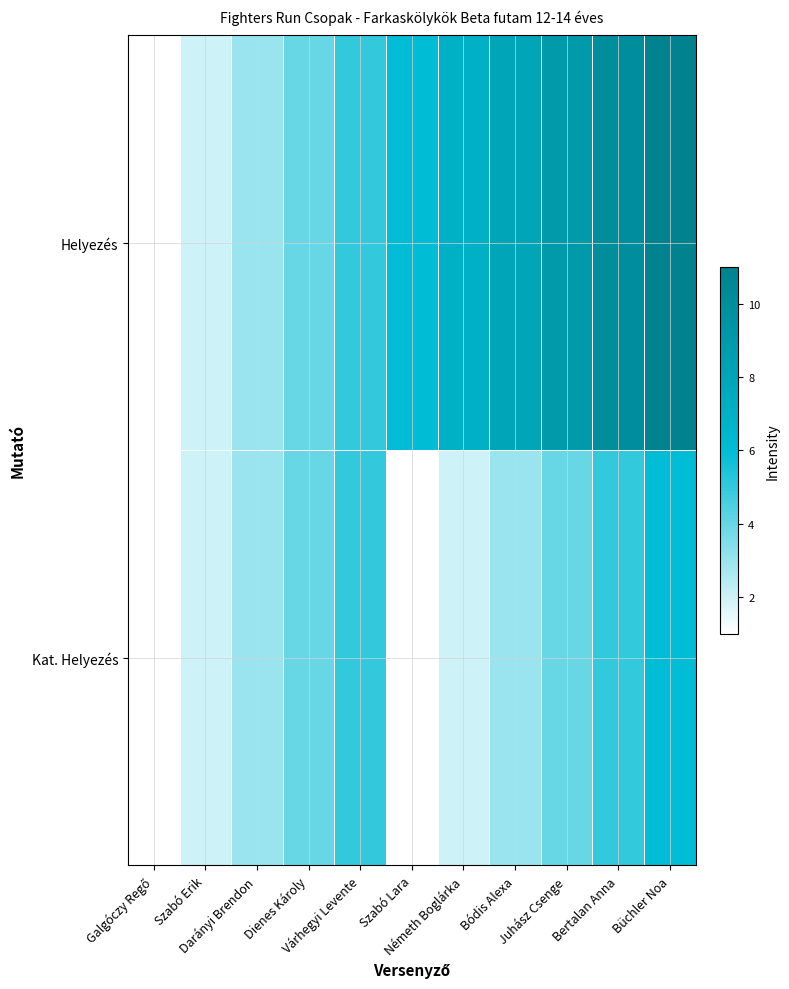

At which category is the sum across all series the highest?

Büchler Noa